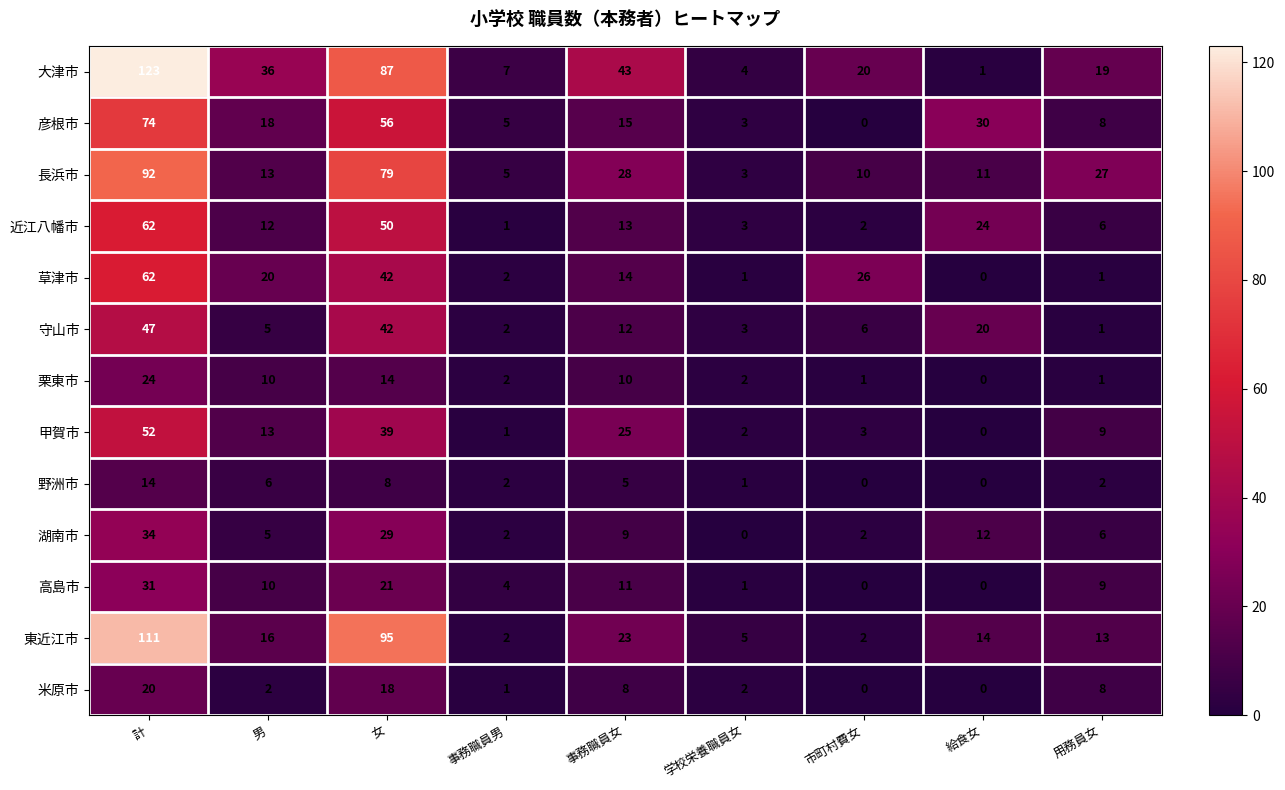

Which series changed the most between 学校栄養職員女 and 用務員女?

長浜市